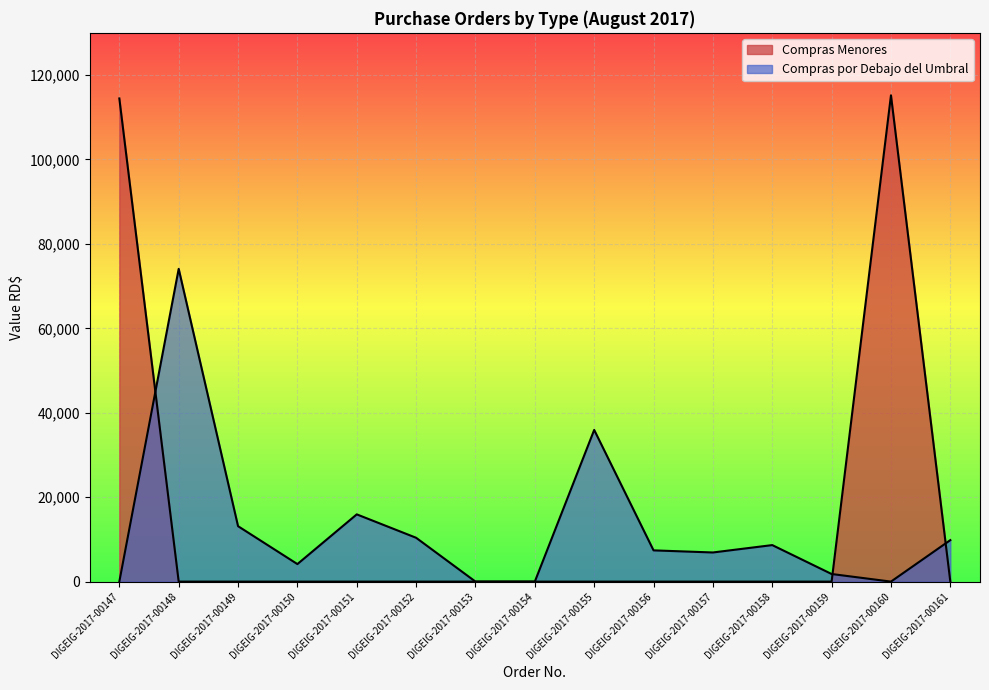

How many values in the Compras por Debajo del Umbral series are below 7400?

7